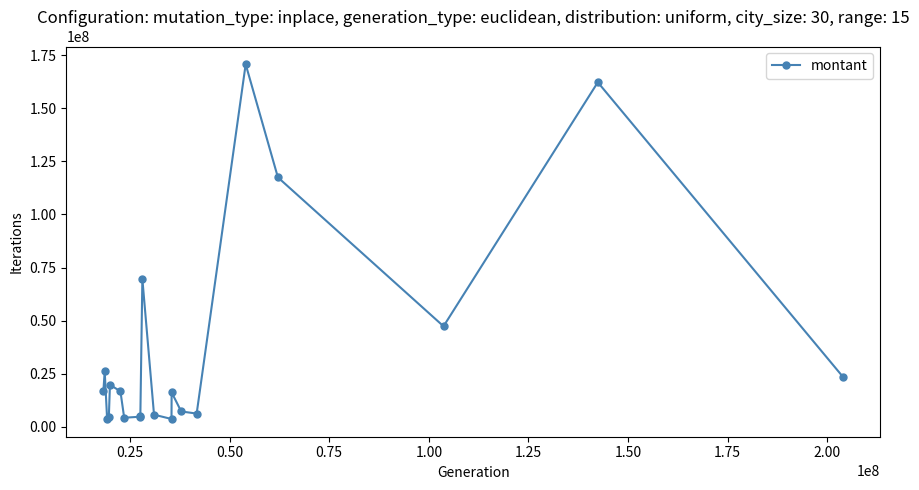

What is the value of the 16th point from the left?

170707852.2